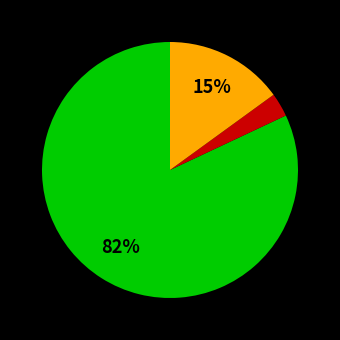

To the nearest percent, what is the average slice percentage?

33%